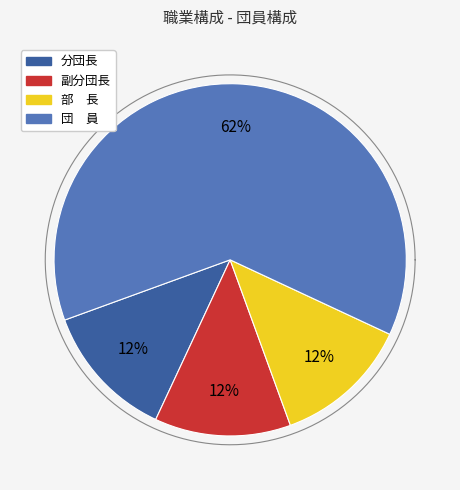

How many segments does this pie chart have?

4